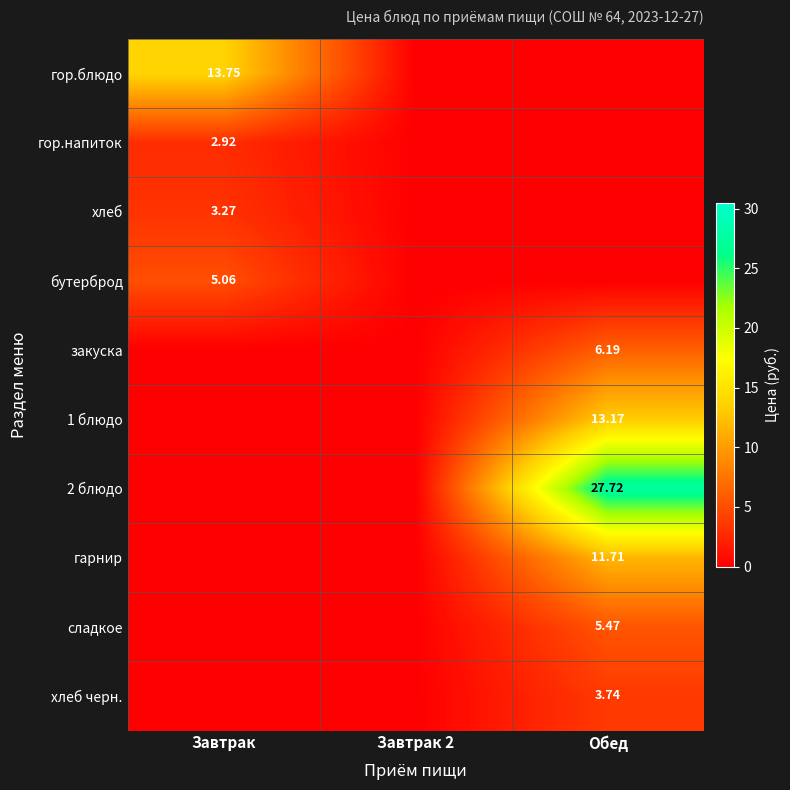

Which category has the highest value in the гор.напиток series?

Завтрак